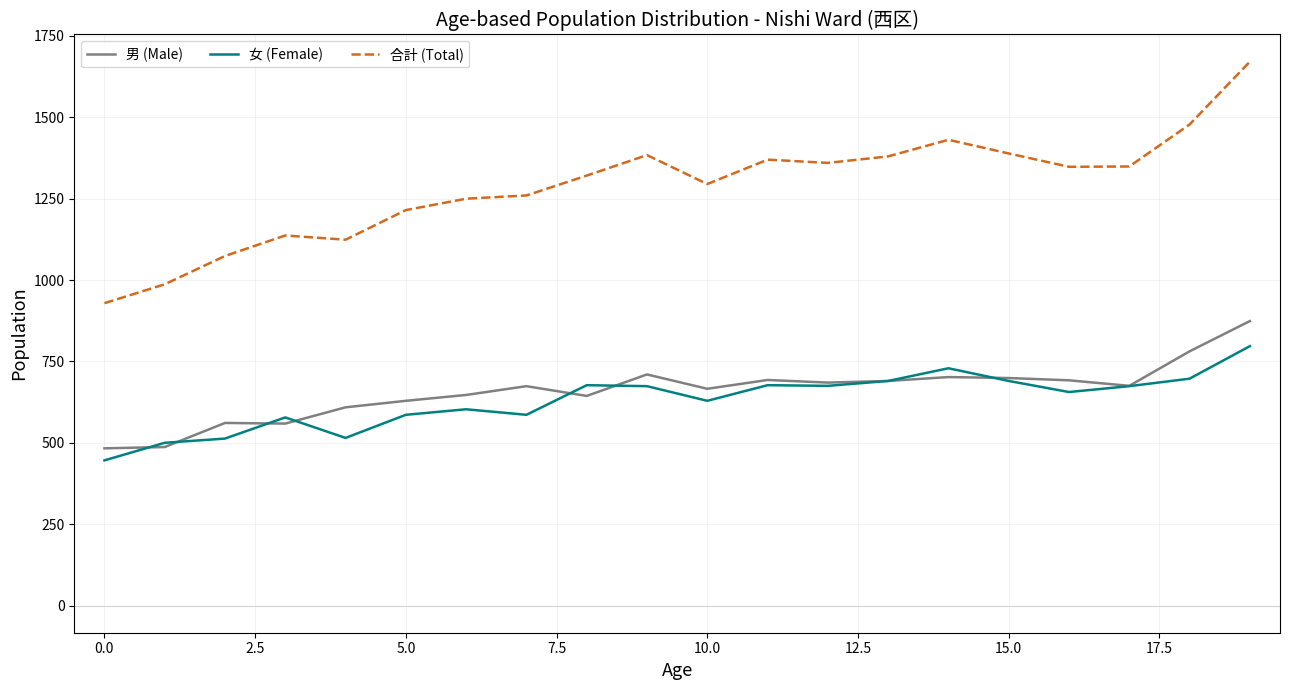

What is the maximum value shown in the chart?

1671